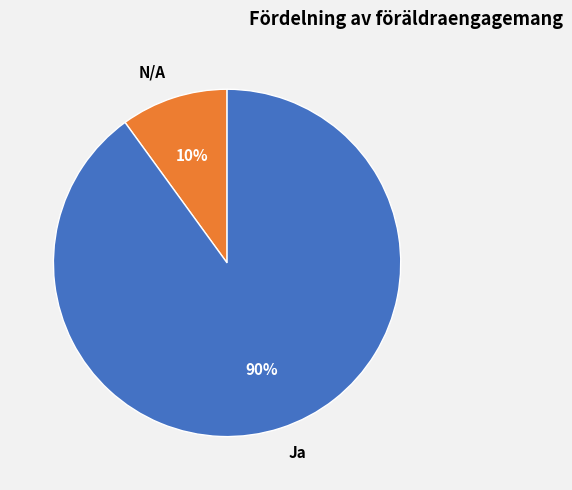

What is the smallest slice in the pie chart?

N/A